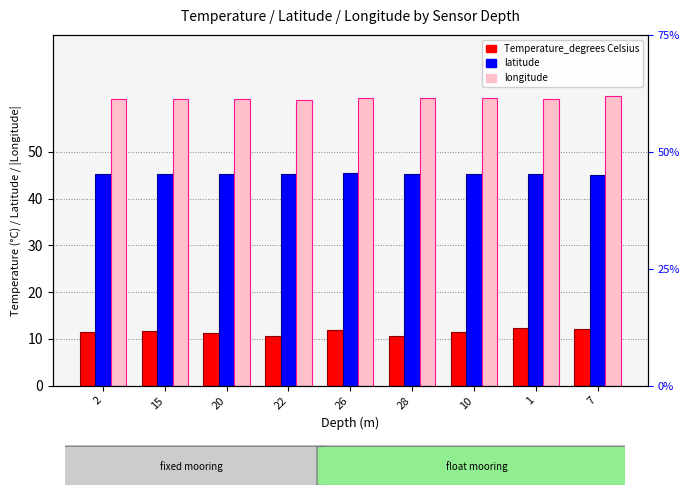

The longitude (abs) series shows 61.4 at 2. True or false?

True